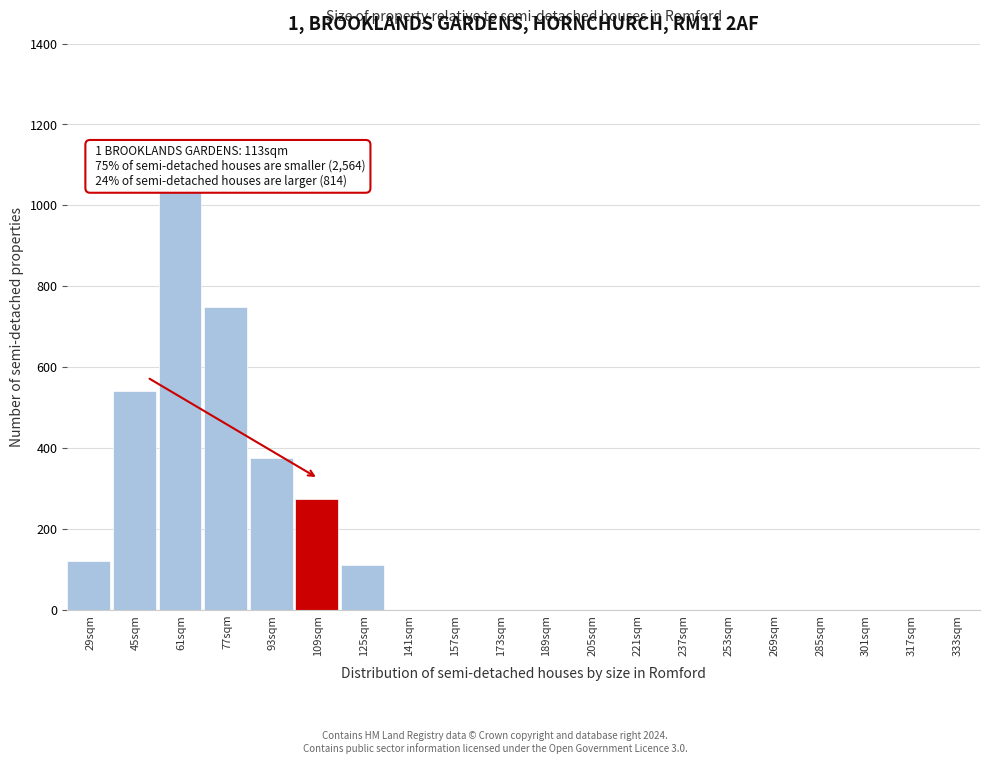

Reading right to left, extract all data points from this chart.

333sqm=0	317sqm=0	301sqm=0	285sqm=0	269sqm=0	253sqm=0	237sqm=0	221sqm=0	205sqm=0	189sqm=0	173sqm=0	157sqm=0	141sqm=0	125sqm=110	109sqm=275	93sqm=375	77sqm=750	61sqm=1040	45sqm=540	29sqm=120